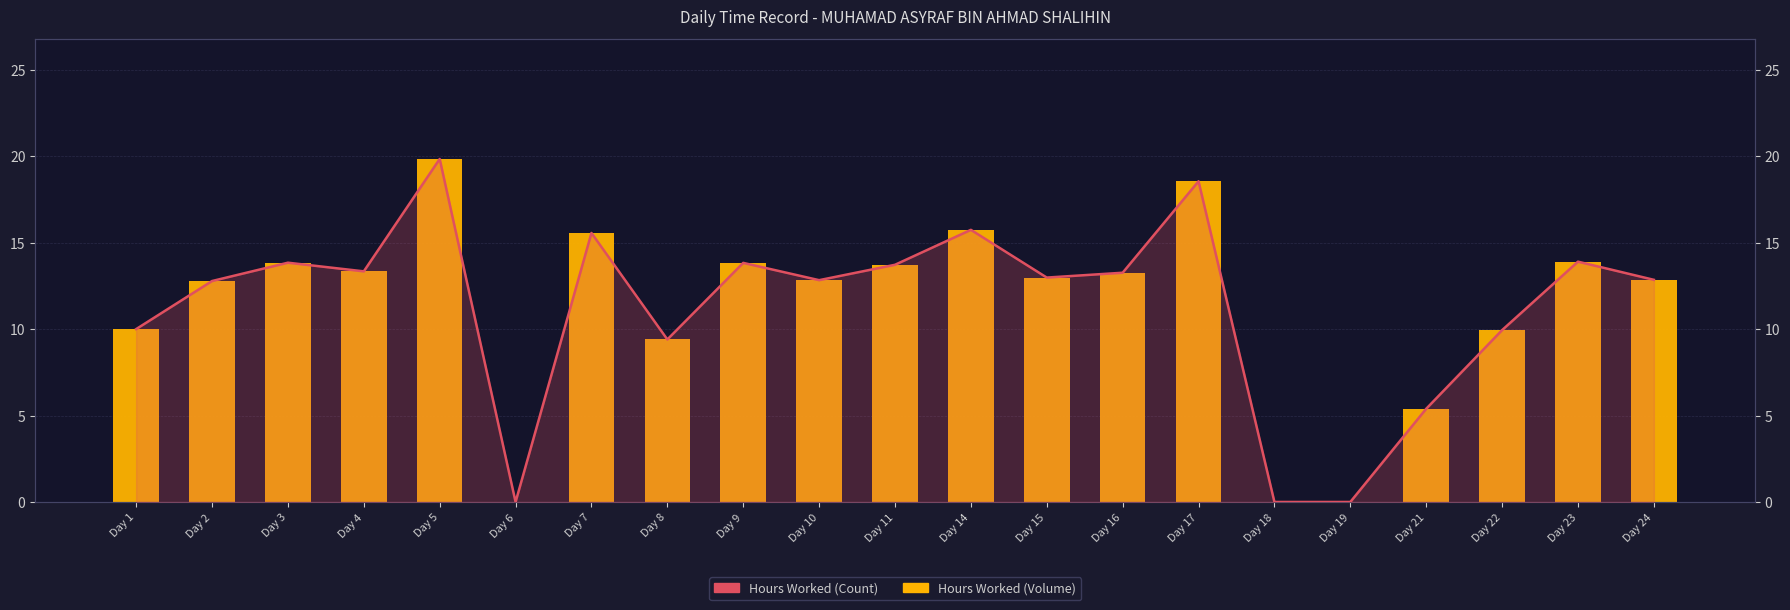

What is the sum of the Hours Worked (Bar) values at Day 11 and Day 15?

26.7